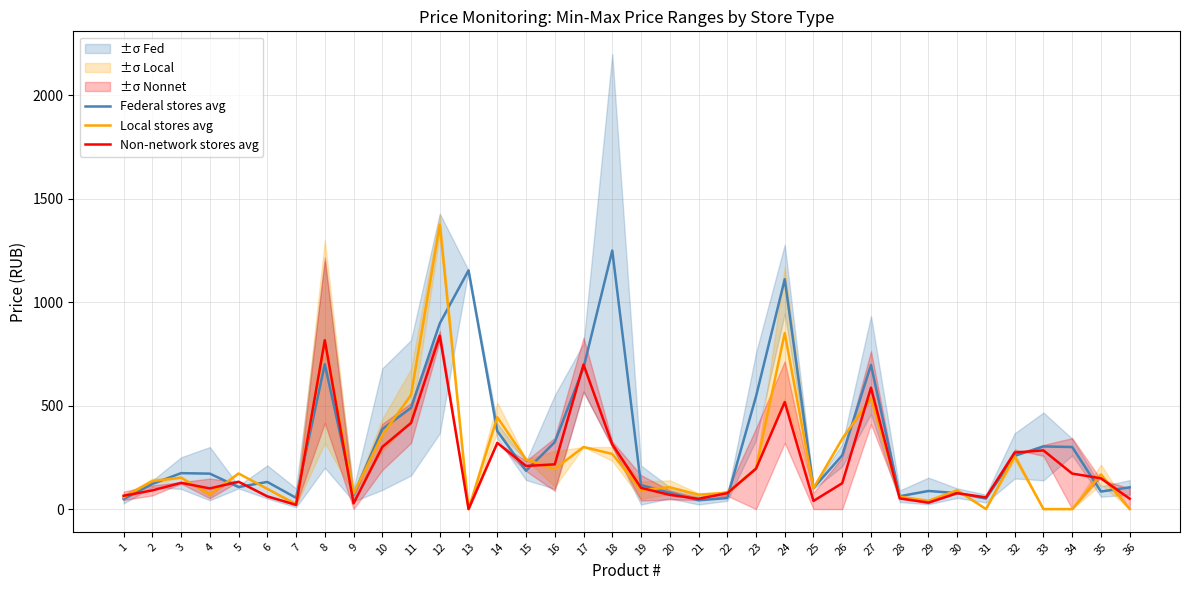

How many times do Federal stores avg and Non-network stores avg cross each other?

15